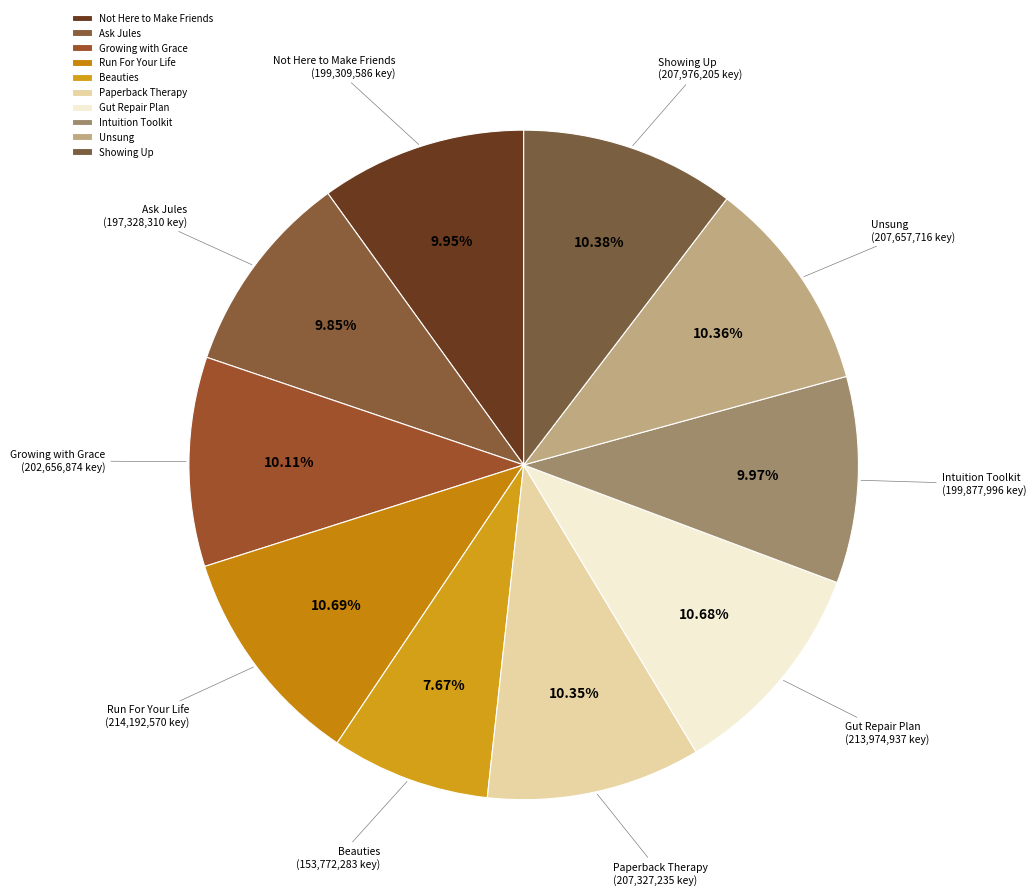

How many segments does this pie chart have?

10